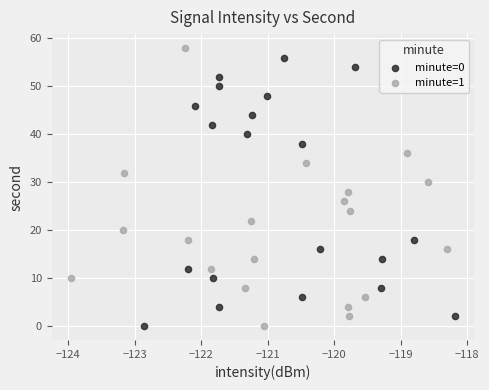

Which series has the widest spread of Y values?

minute=1